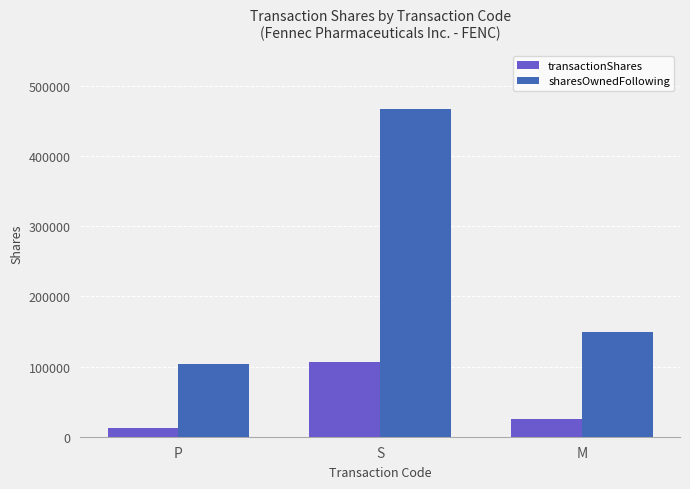

How many distinct data groups are displayed?

2